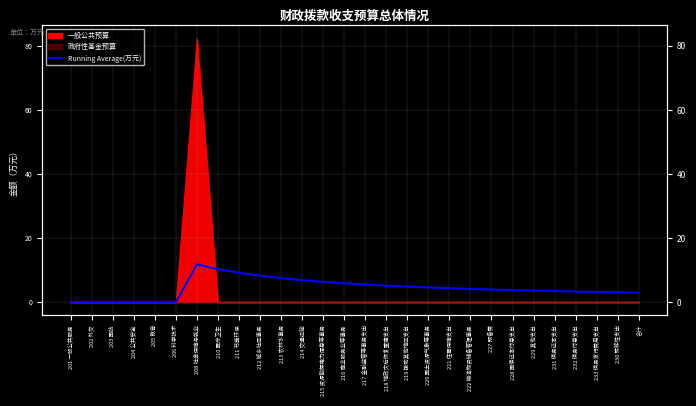

How many categories are shown in the chart?

28